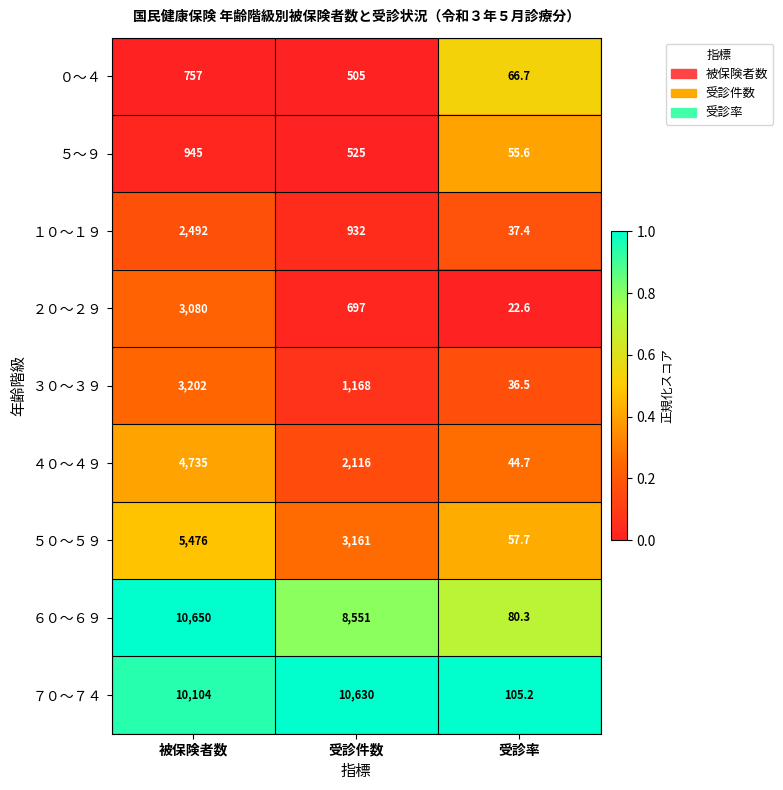

What is the spread (max minus min) of values at 受診率?

82.6